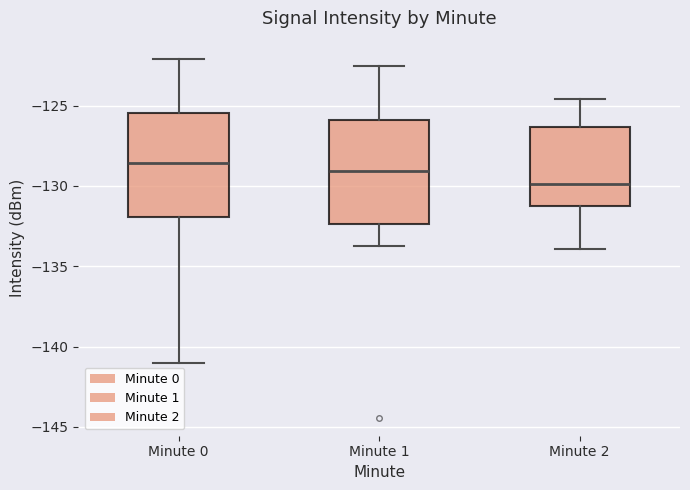

Which box has the highest median line?

Minute 0